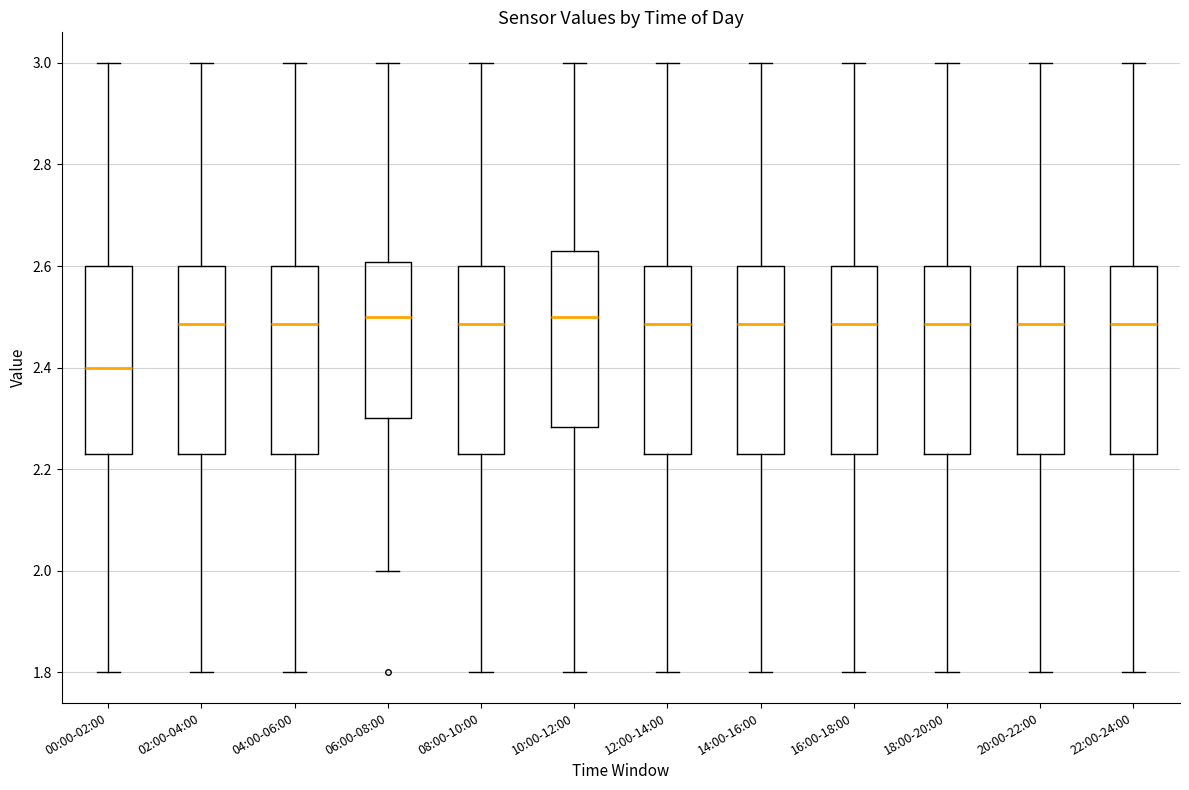

Reading left to right, read every box against the y-axis: the position of its median line, the range the box covers, and the ends of its whiskers. The values are not printed on the chart, so give them approximately, as read against the axis.

00:00-02:00: median 2.40, box 2.24 to 2.60, whiskers 1.80 to 3.00
02:00-04:00: median 2.48, box 2.24 to 2.60, whiskers 1.80 to 3.00
04:00-06:00: median 2.48, box 2.24 to 2.60, whiskers 1.80 to 3.00
06:00-08:00: median 2.50, box 2.30 to 2.60, whiskers 2.00 to 3.00
08:00-10:00: median 2.48, box 2.24 to 2.60, whiskers 1.80 to 3.00
10:00-12:00: median 2.50, box 2.28 to 2.64, whiskers 1.80 to 3.00
12:00-14:00: median 2.48, box 2.24 to 2.60, whiskers 1.80 to 3.00
14:00-16:00: median 2.48, box 2.24 to 2.60, whiskers 1.80 to 3.00
16:00-18:00: median 2.48, box 2.24 to 2.60, whiskers 1.80 to 3.00
18:00-20:00: median 2.48, box 2.24 to 2.60, whiskers 1.80 to 3.00
20:00-22:00: median 2.48, box 2.24 to 2.60, whiskers 1.80 to 3.00
22:00-24:00: median 2.48, box 2.24 to 2.60, whiskers 1.80 to 3.00